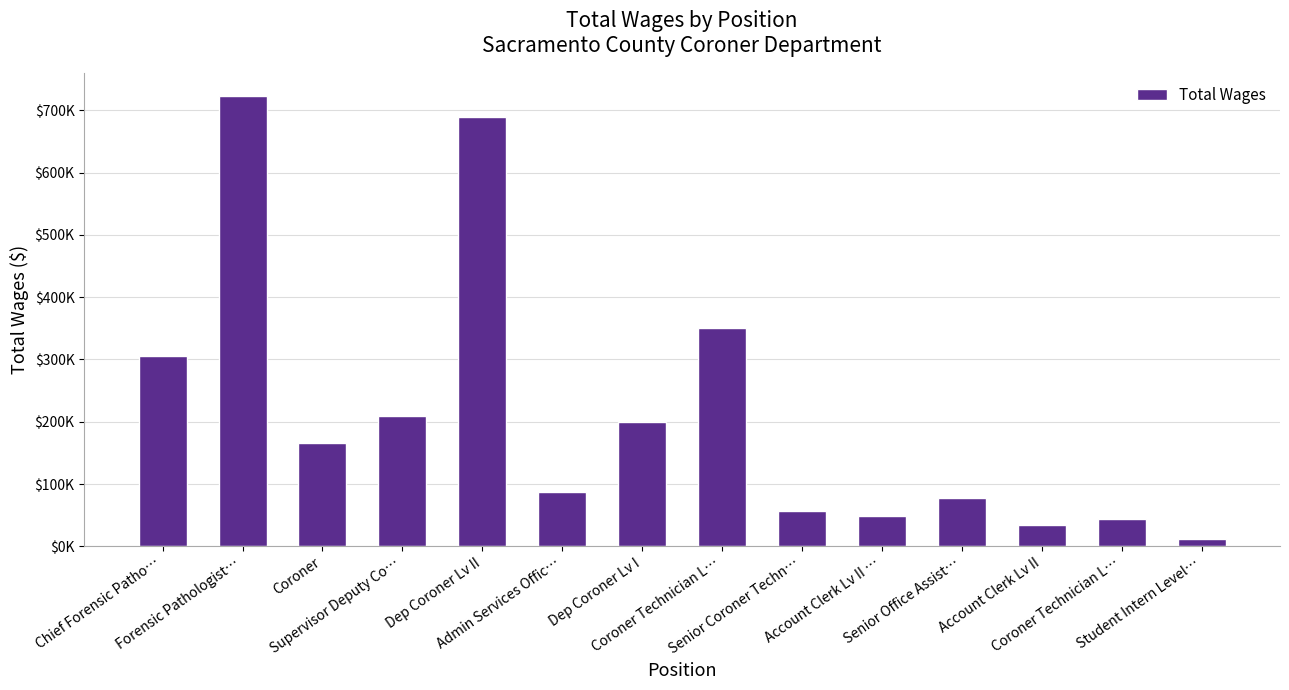

Are the bars horizontal?

No